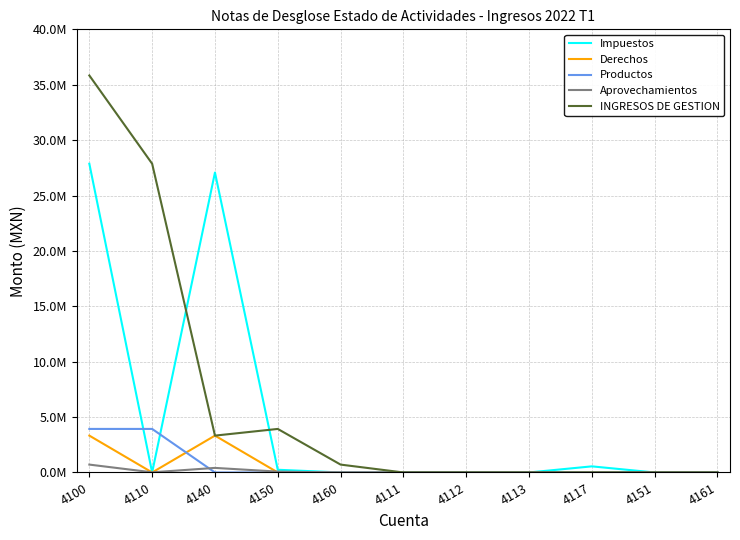

Is it true that Impuestos equals -16133300.8 at 4113?

False